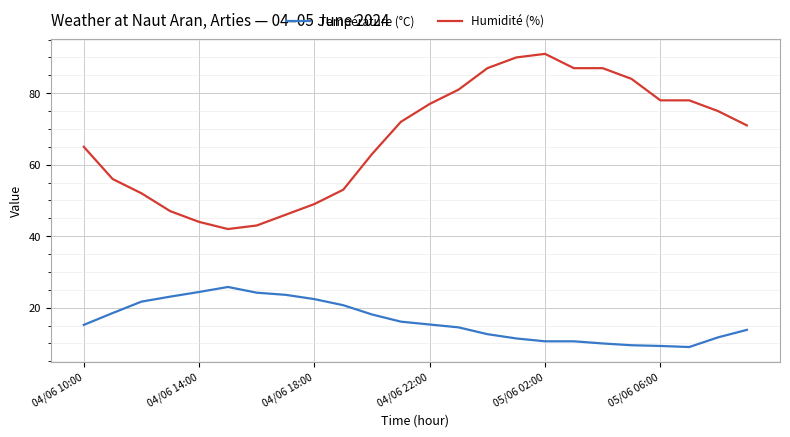

What is the minimum value for Humidité (%)?

42.0